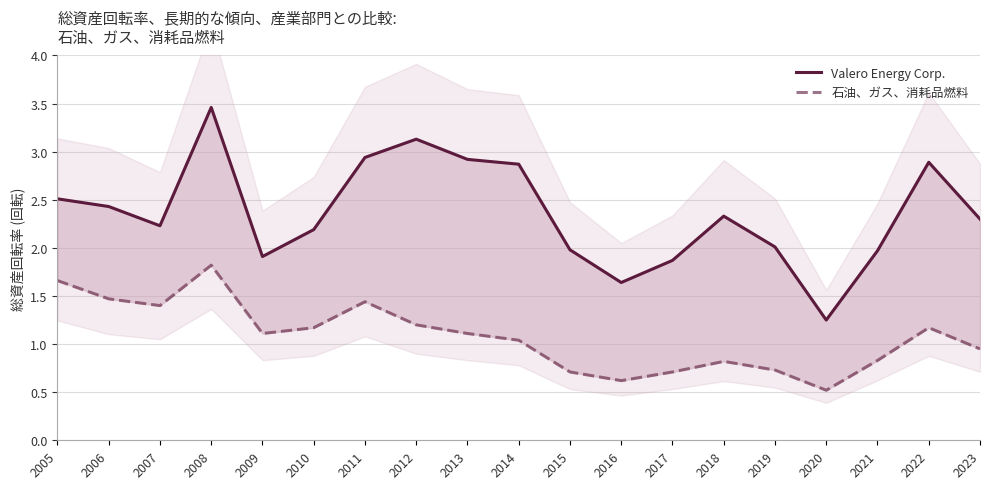

True or false: 石油、ガス、消耗品燃料 has a value of 2.5 at 2011.

False